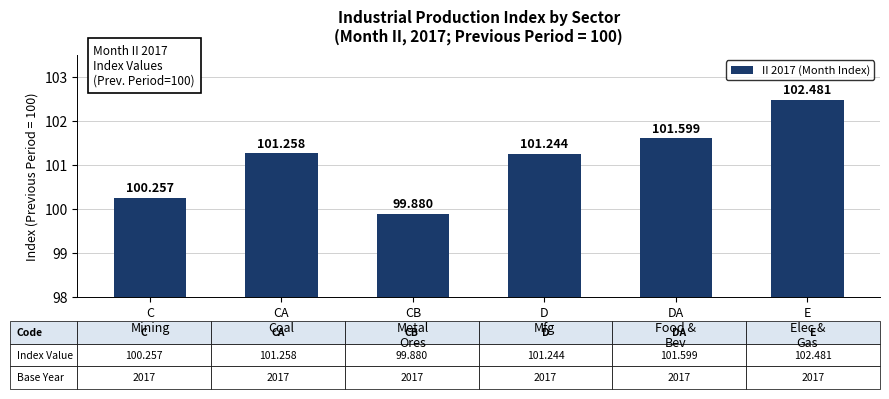

Which category has the highest value across all series?

E
Elec &
Gas